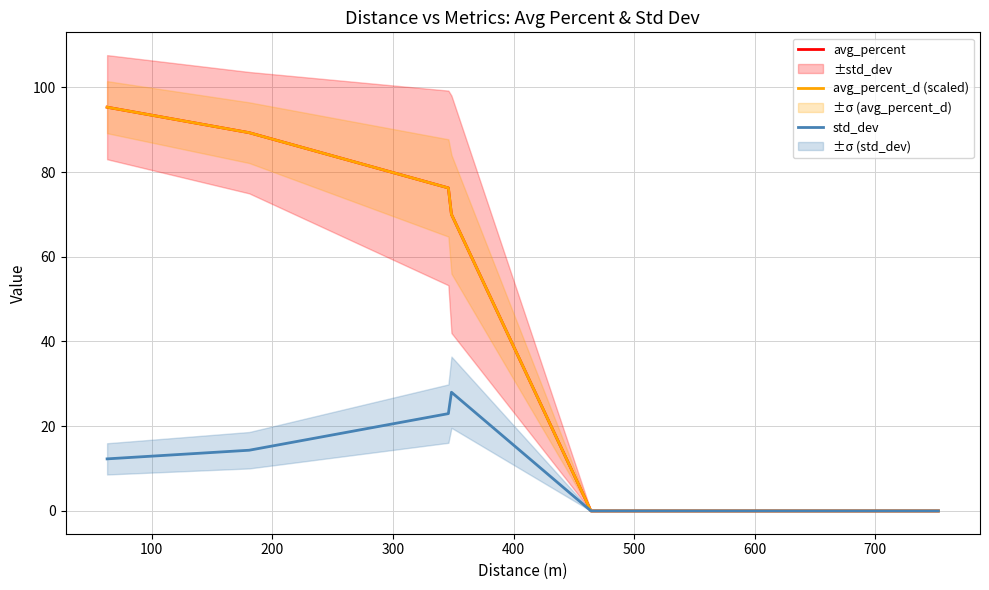

Which series has the largest total across all categories?

avg_percent